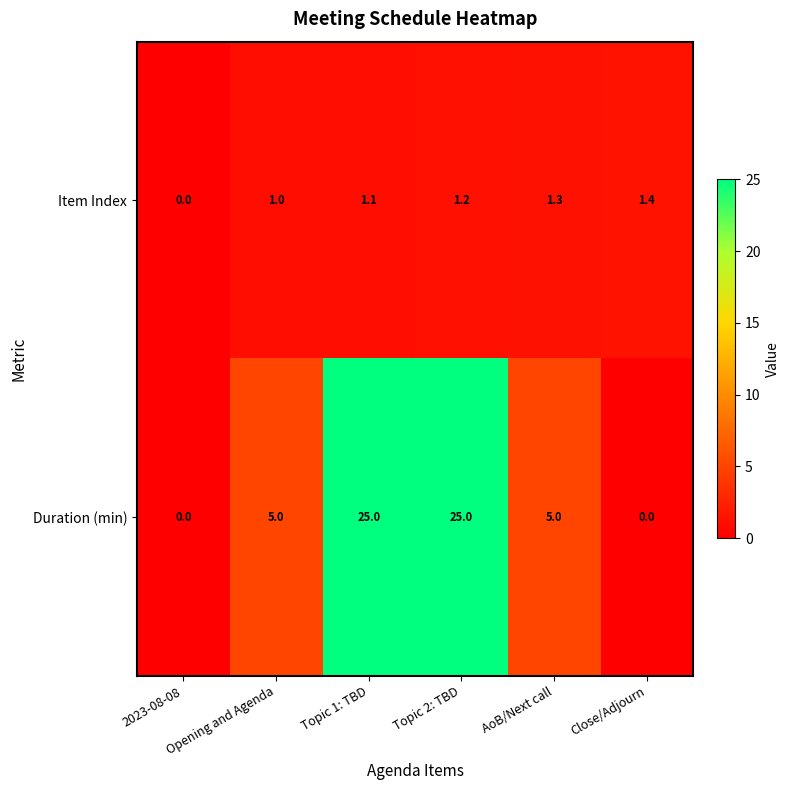

List the series in order of their overall mean, highest first.

Duration (min), Item Index